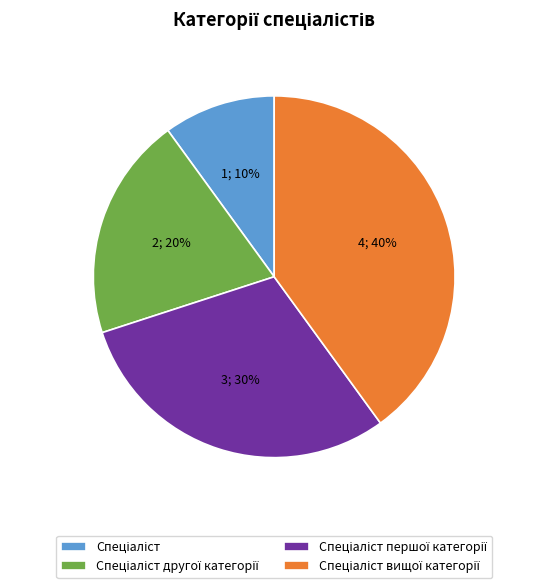

Does any single category account for the majority?

No